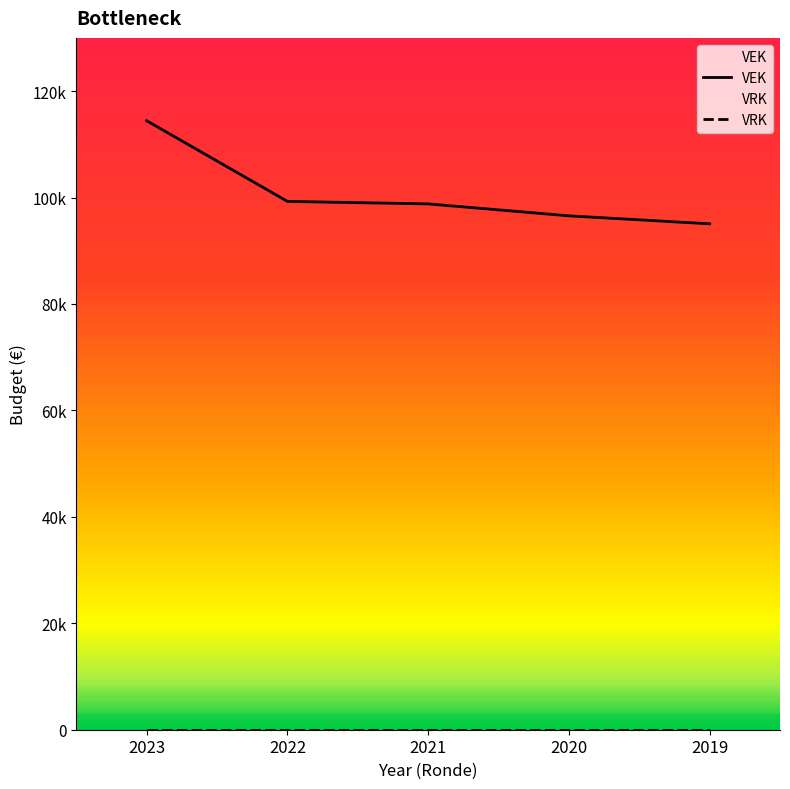

True or false: the data has more than 1 interior local peaks.

False